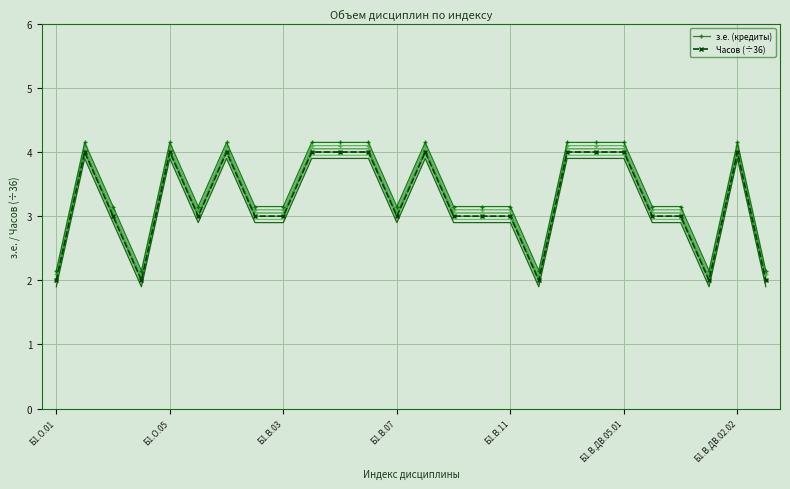

How many series are shown in this chart?

2